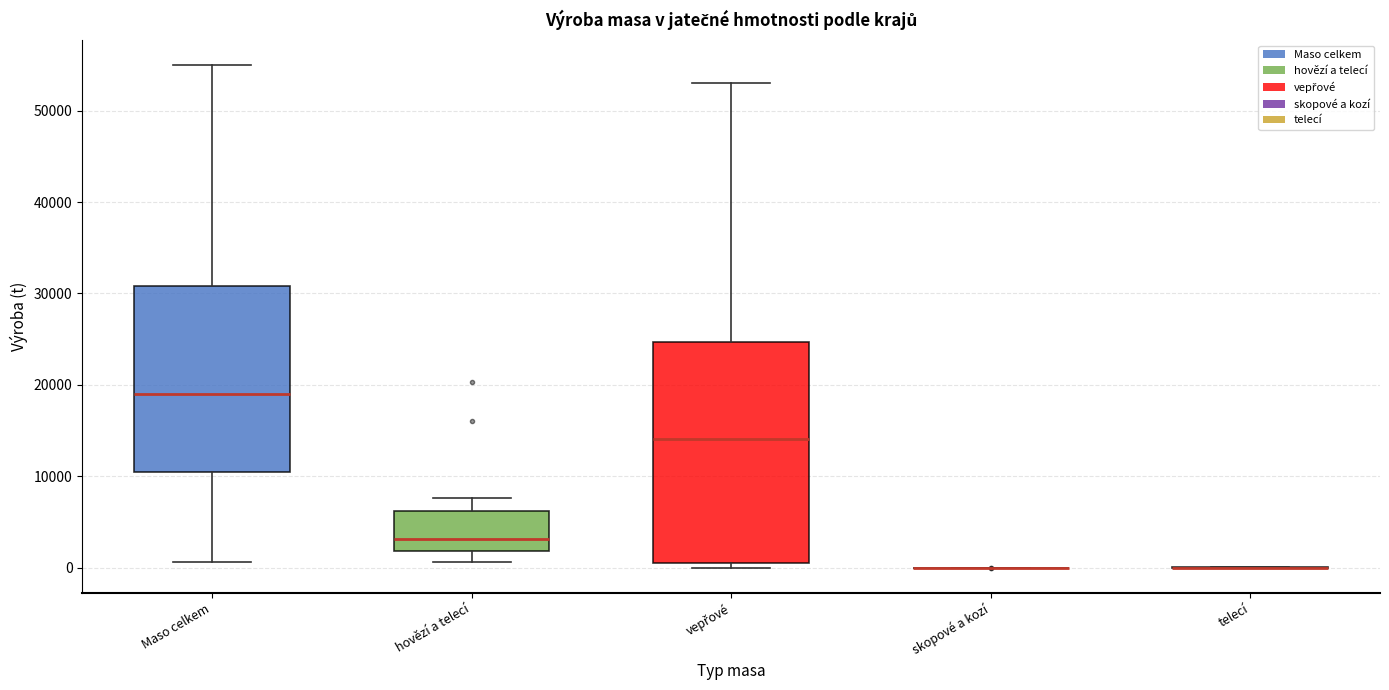

Reading left to right, read every box against the y-axis: the position of its median line, the range the box covers, and the ends of its whiskers. The values are not printed on the chart, so give them approximately, as read against the axis.

Maso celkem: median 19000, box 11000 to 31000, whiskers 1000 to 55000
hovězí a telecí: median 3000, box 2000 to 6000, whiskers 1000 to 8000
vepřové: median 14000, box 0 to 25000, whiskers 0 (just below the box's lower edge) to 53000
skopové a kozí: box collapsed to a line at 0, whiskers 0 to 0
telecí: box collapsed to a line at 0, whiskers 0 to 0